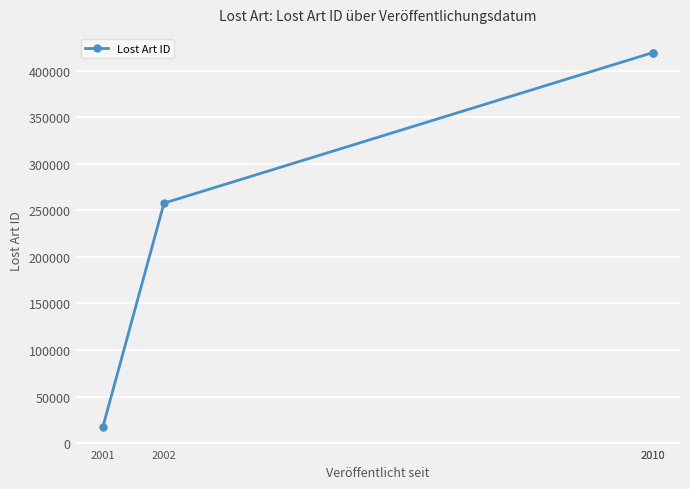

The value at 2001 is 27592. True or false?

False